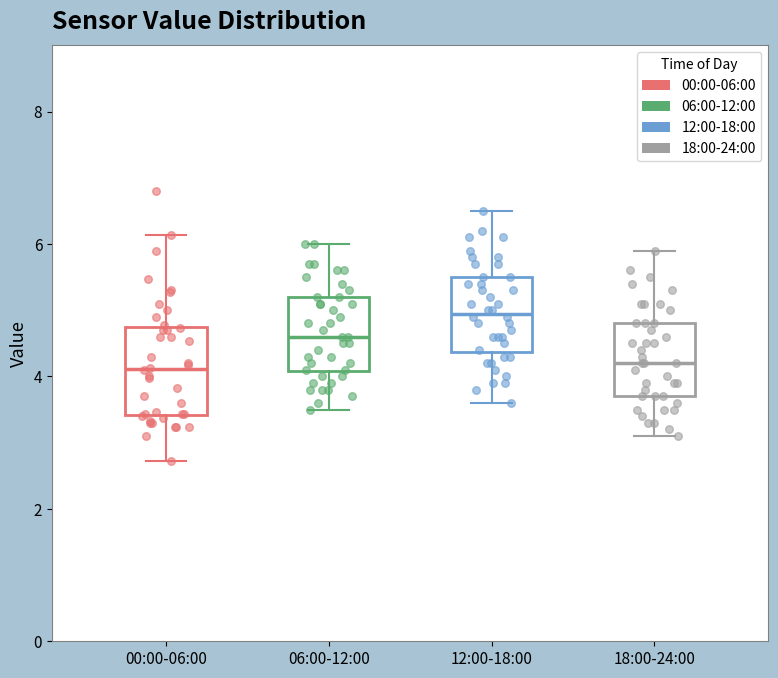

Where does the upper whisker of the box for 06:00-12:00 end on the y-axis? The values are not printed on the chart, so give them approximately, as read against the axis.

6.0